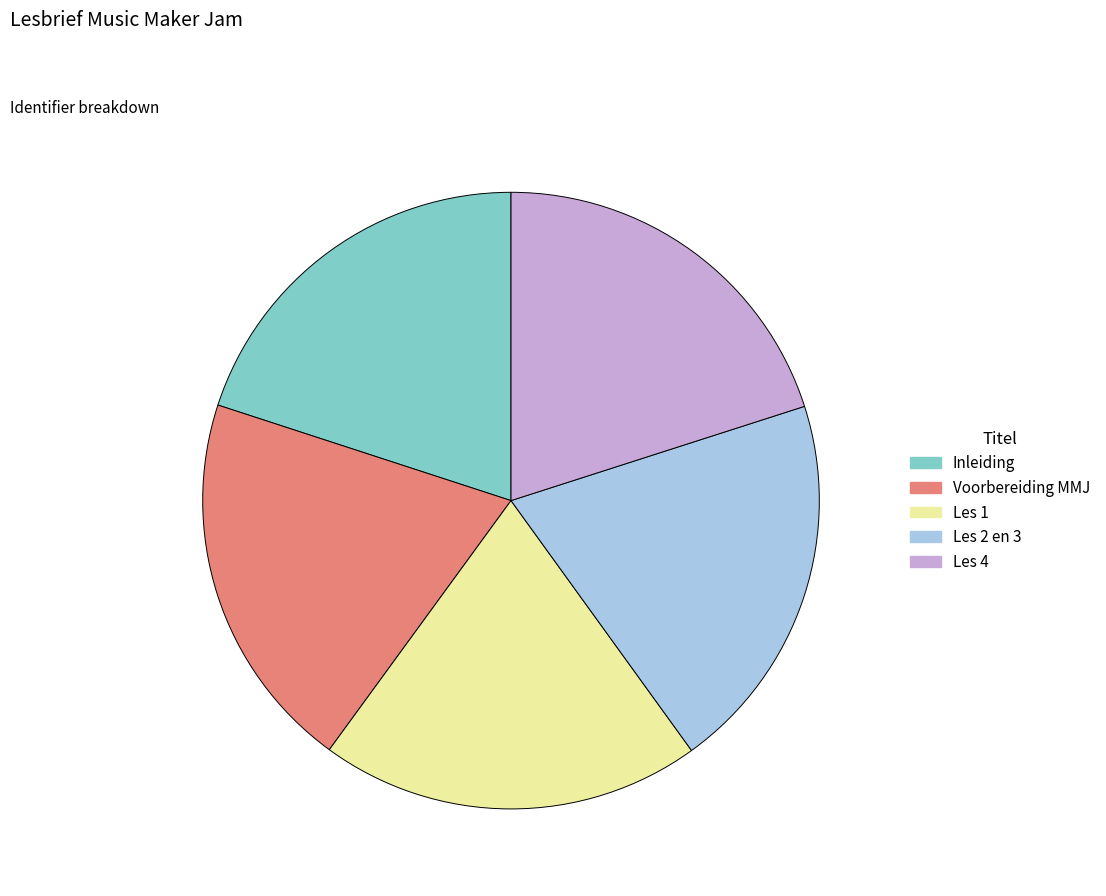

Combined, do Les 2 en 3 and Les 1 account for over 50%?

No